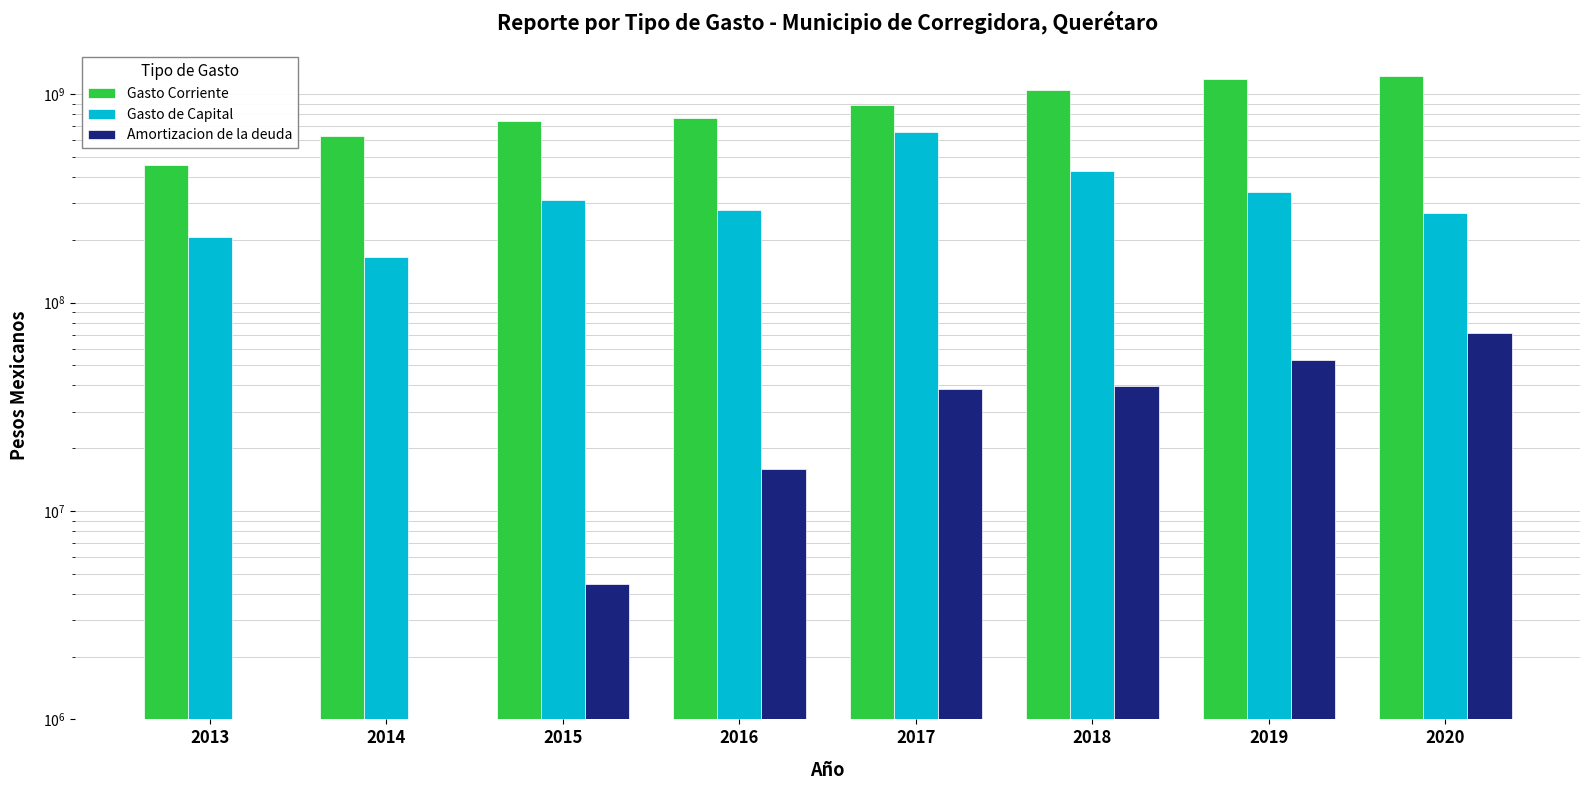

At which category is the sum across all series the highest?

2017